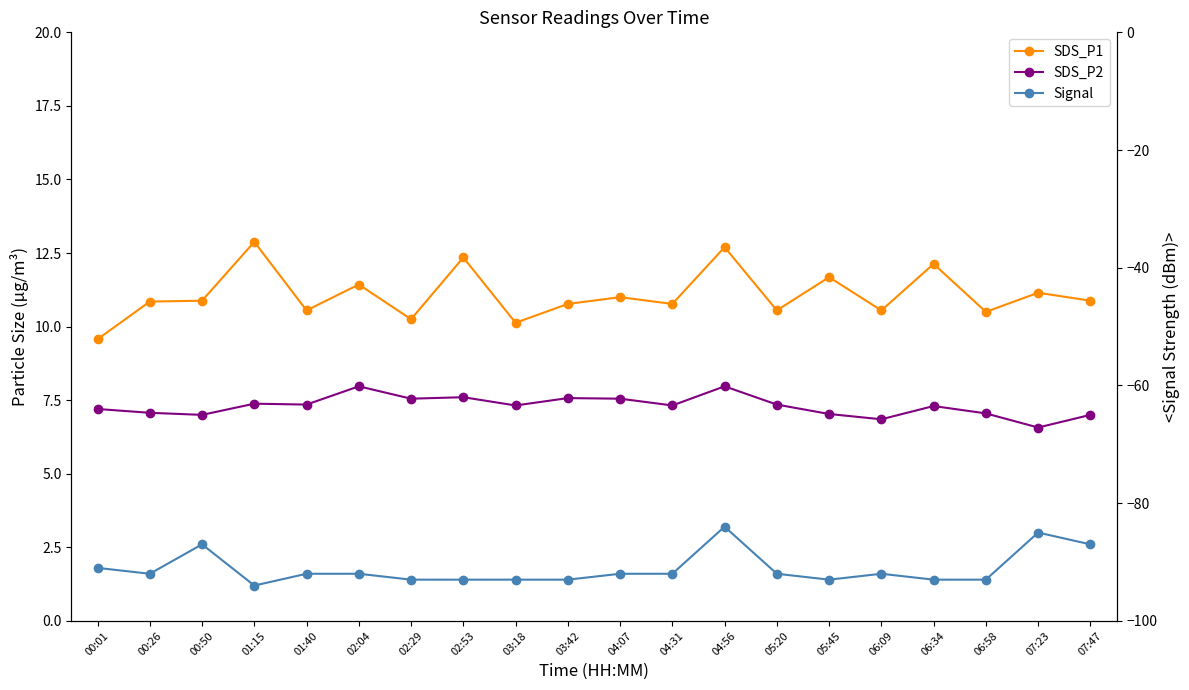

Reading left to right, list all the values displayed in this chart.

SDS_P1: 00:01=9.6	00:26=10.8	00:50=10.9	01:15=12.9	01:40=10.6	02:04=11.4	02:29=10.2	02:53=12.3	03:18=10.1	03:42=10.8	04:07=11.0	04:31=10.8	04:56=12.7	05:20=10.6	05:45=11.7	06:09=10.6	06:34=12.1	06:58=10.5	07:23=11.2	07:47=10.9
SDS_P2: 00:01=7.2	00:26=7.1	00:50=7.0	01:15=7.4	01:40=7.3	02:04=8.0	02:29=7.5	02:53=7.6	03:18=7.3	03:42=7.6	04:07=7.5	04:31=7.3	04:56=8.0	05:20=7.3	05:45=7.0	06:09=6.8	06:34=7.3	06:58=7.0	07:23=6.6	07:47=7.0
Signal: 00:01=-91.0	00:26=-92.0	00:50=-87.0	01:15=-94.0	01:40=-92.0	02:04=-92.0	02:29=-93.0	02:53=-93.0	03:18=-93.0	03:42=-93.0	04:07=-92.0	04:31=-92.0	04:56=-84.0	05:20=-92.0	05:45=-93.0	06:09=-92.0	06:34=-93.0	06:58=-93.0	07:23=-85.0	07:47=-87.0